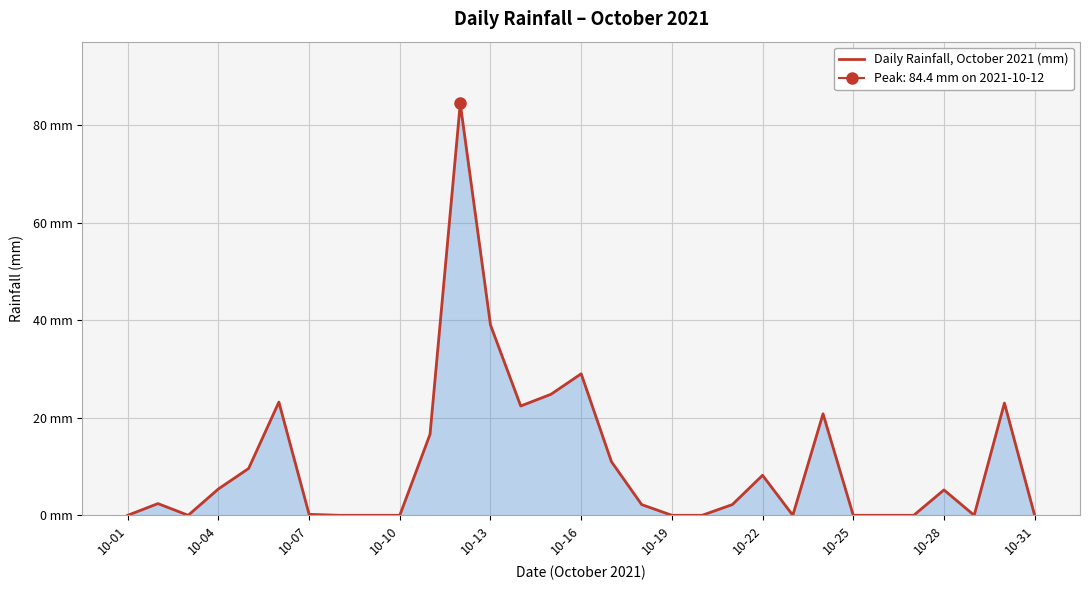

Does the chart display data point markers on the line(s)?

No